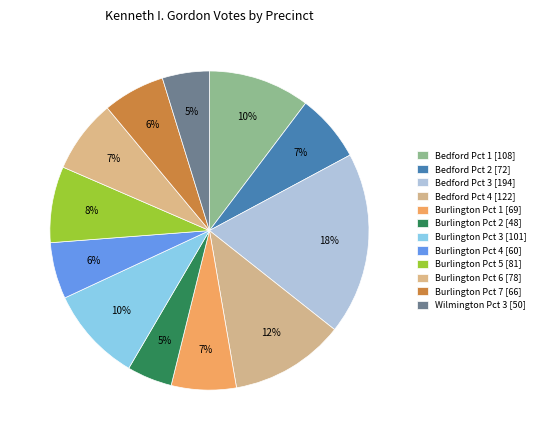

Does Bedford Pct 4 represent more than half of the total?

No